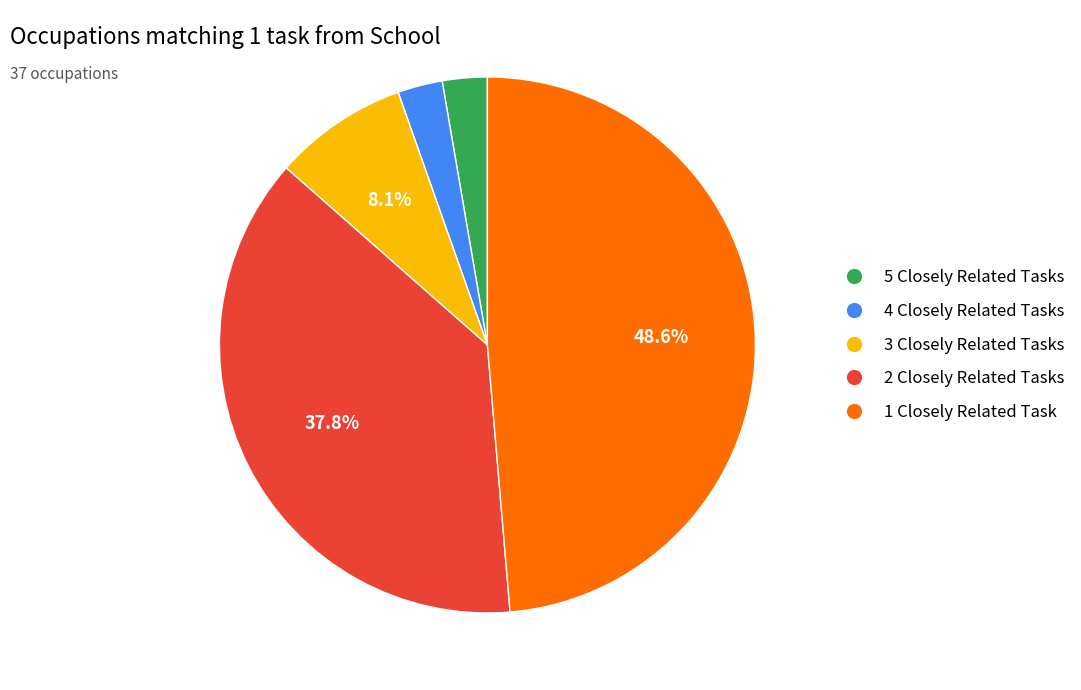

Does any single category account for the majority?

No